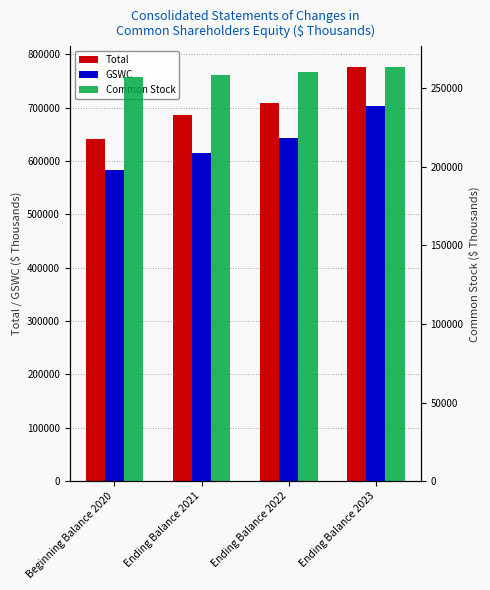

What is the minimum value for GSWC?

583298